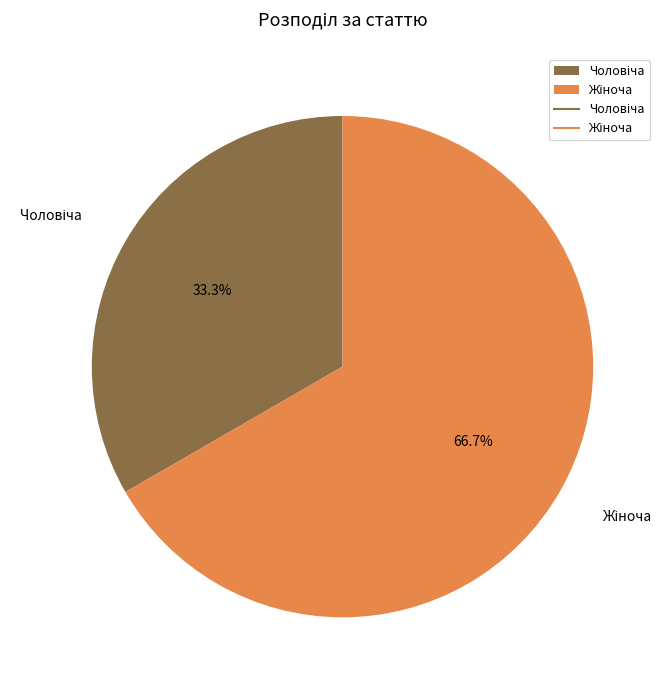

Does any single category account for the majority?

Yes